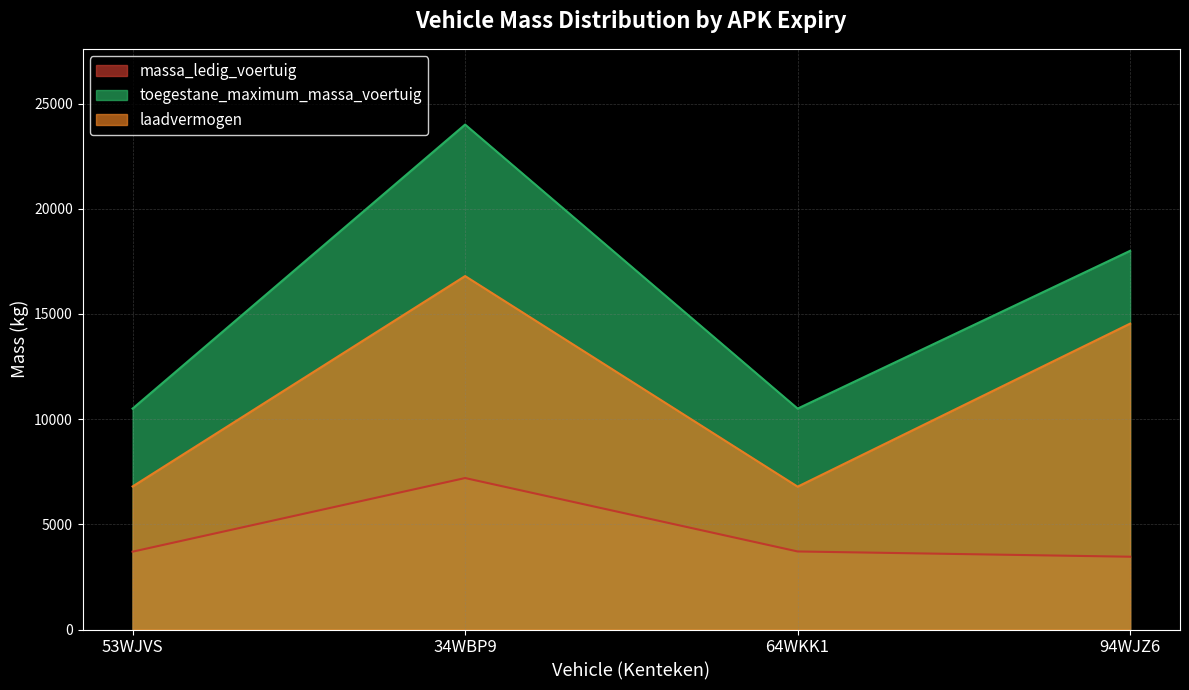

True or false: toegestane_maximum_massa_voertuig has a value of 17632 at 53WJVS.

False